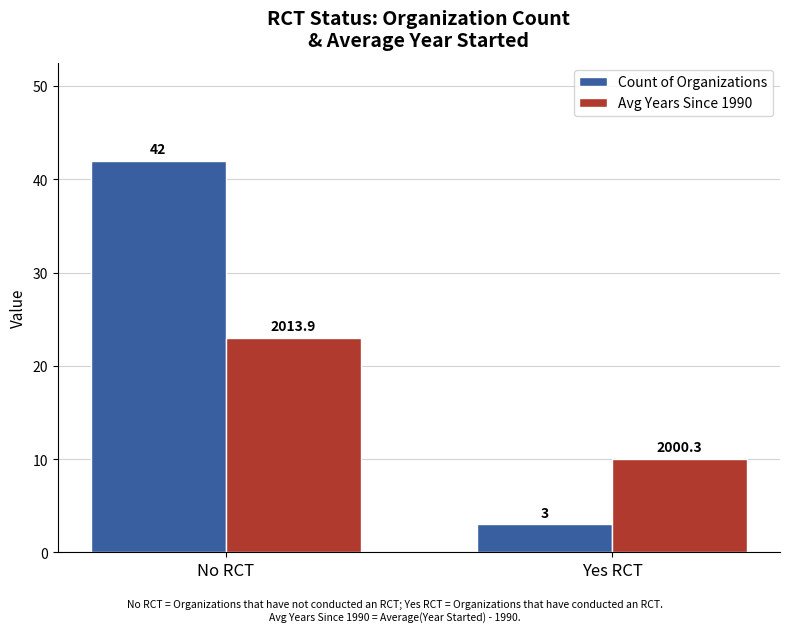

The Count of Organizations series shows 3 at Yes RCT. True or false?

True